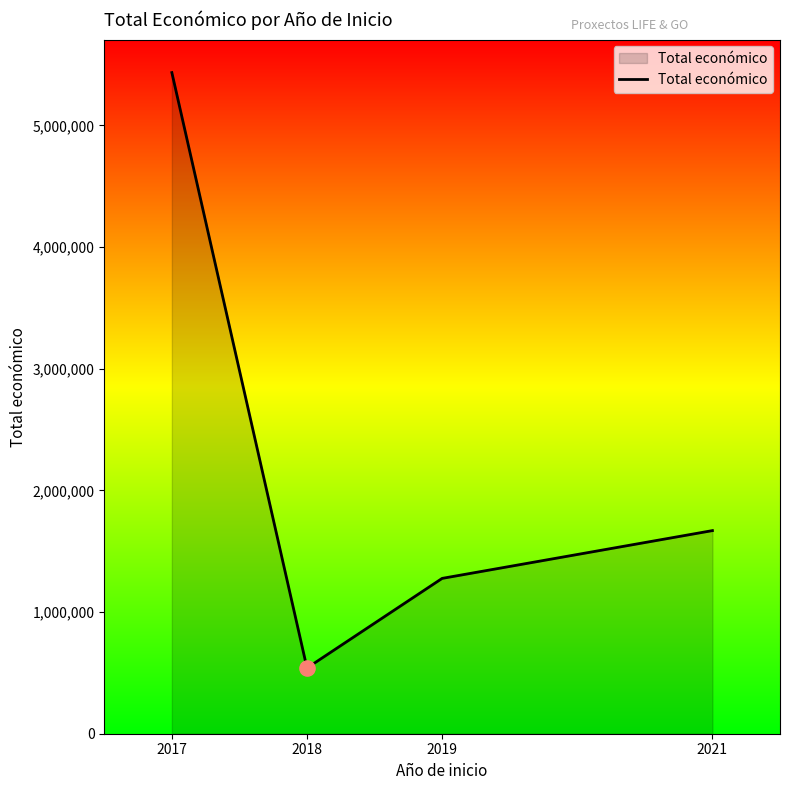

What is the ratio of the value at 2018 to the value at 2021?

0.3